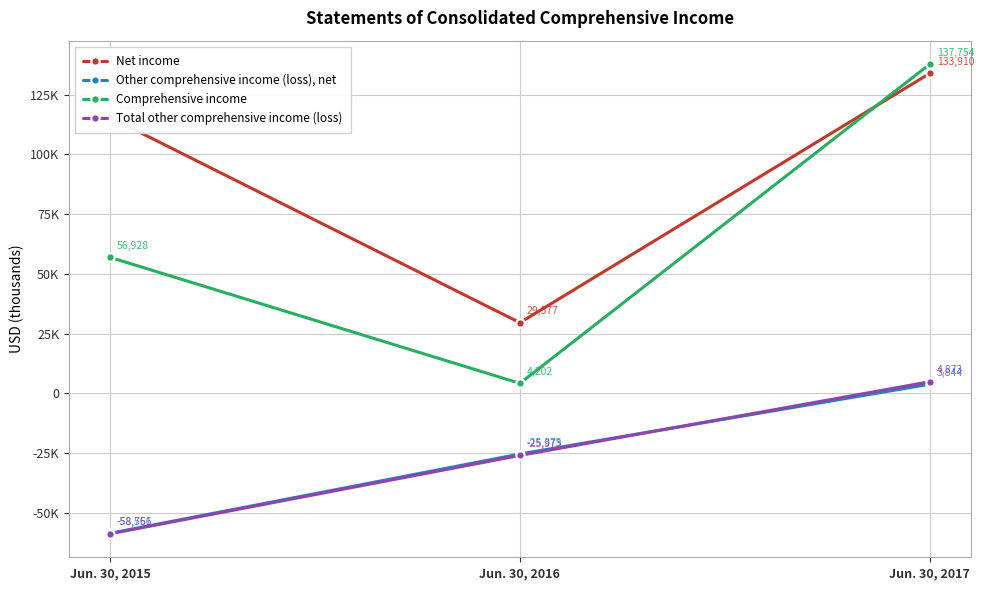

Which series changed the most between Jun. 30, 2015 and Jun. 30, 2017?

Comprehensive income